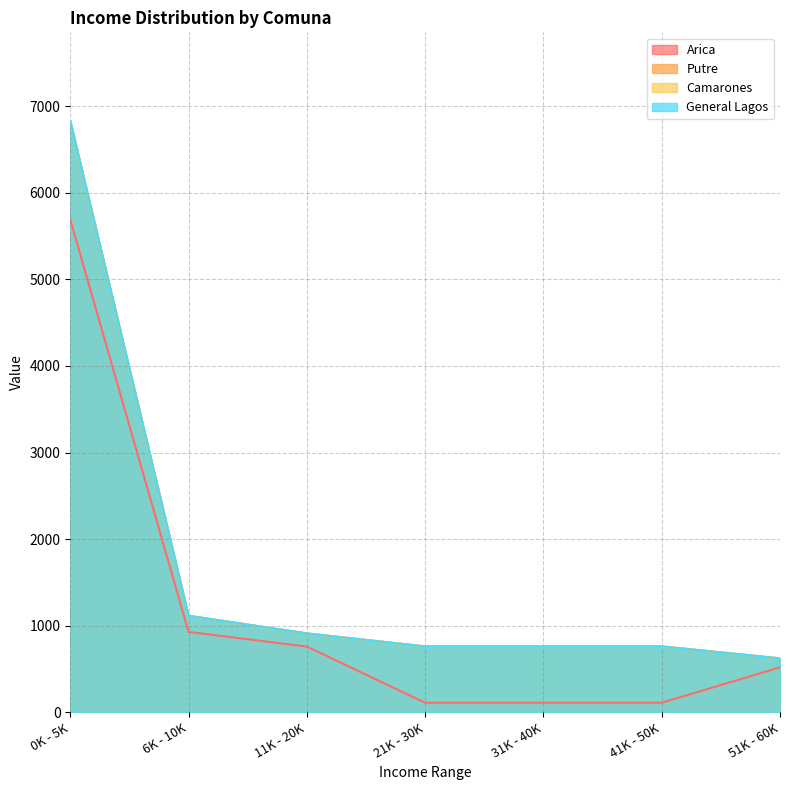

Does the chart display data point markers on the line(s)?

No